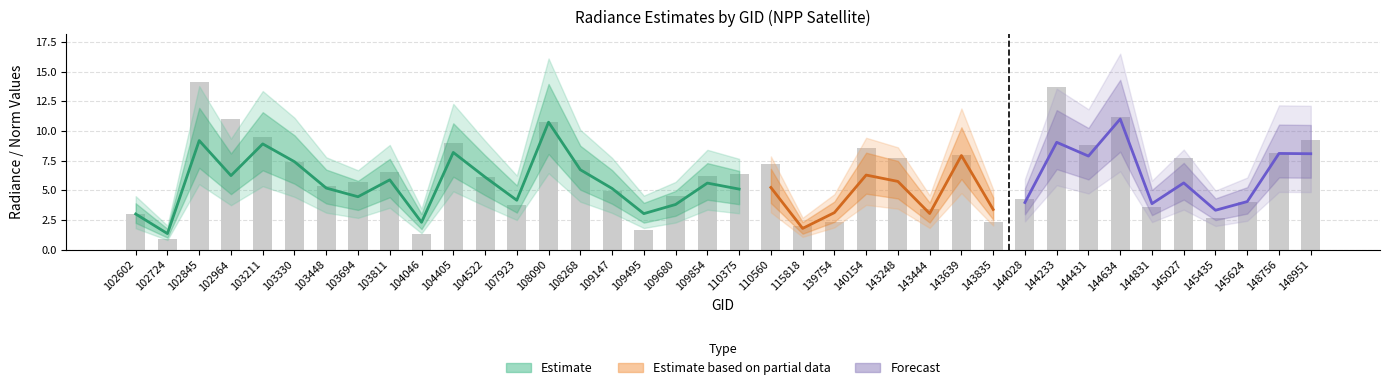

Rank the categories by value from lowest to highest.

102724, 104046, 109495, 115818, 139754, 143835, 145435, 102602, 143444, 144831, 107923, 145624, 144028, 109680, 109147, 103448, 103694, 104522, 109854, 110375, 103811, 110560, 103330, 108268, 145027, 143248, 143639, 148756, 140154, 144431, 104405, 148951, 103211, 108090, 102964, 144634, 144233, 102845